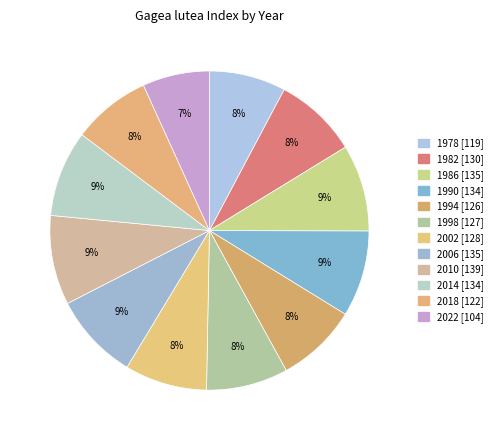

To the nearest percent, what portion does 2010 represent?

9%